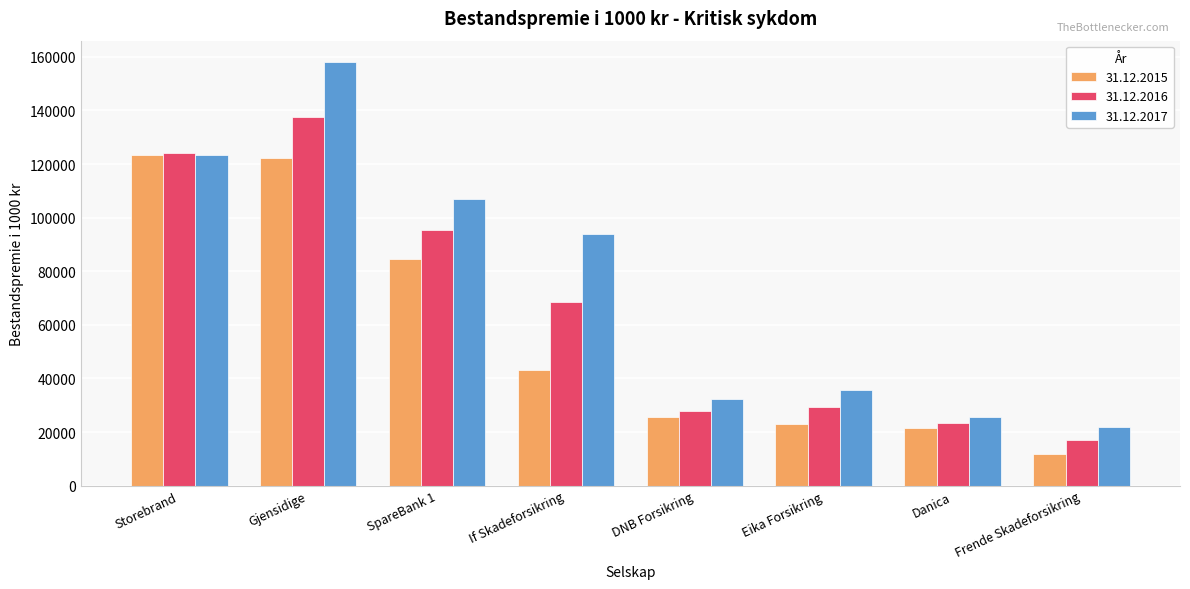

What is the spread (max minus min) of values at Danica?

4424